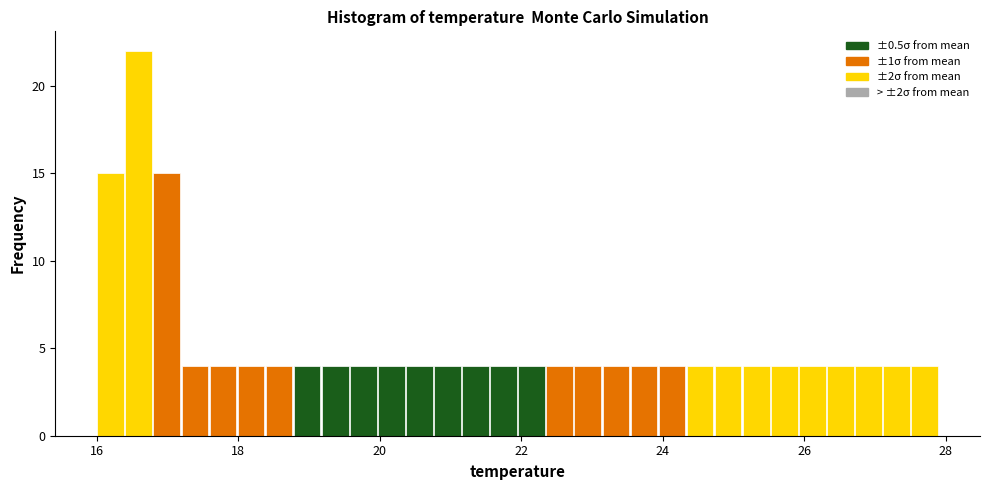

Read against the x-axis, roughly where is the centre of the tallest bar?

16.6